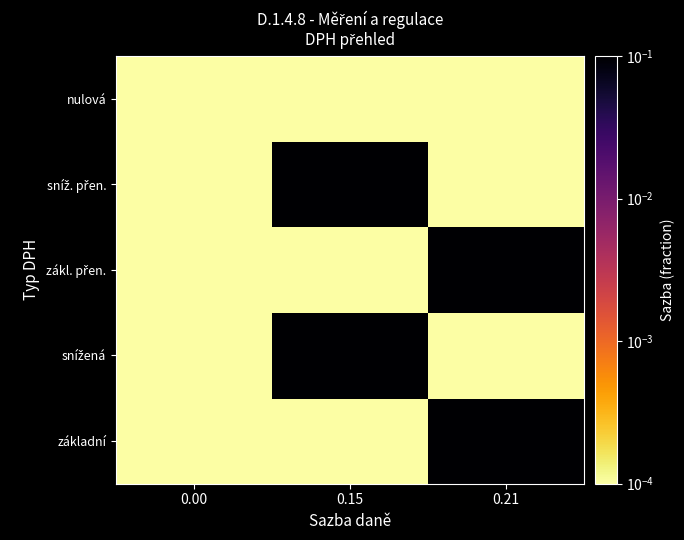

How many distinct data groups are displayed?

5